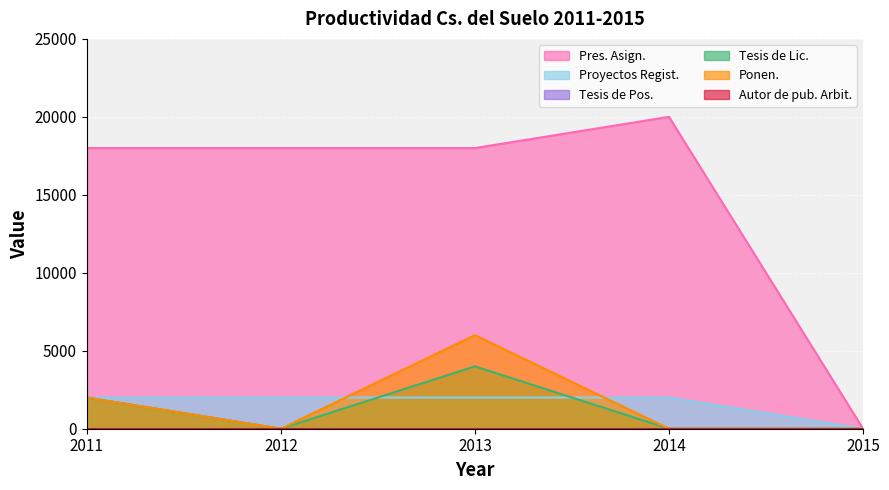

True or false: Proyectos Regist. and Ponen. intersect in this chart.

True